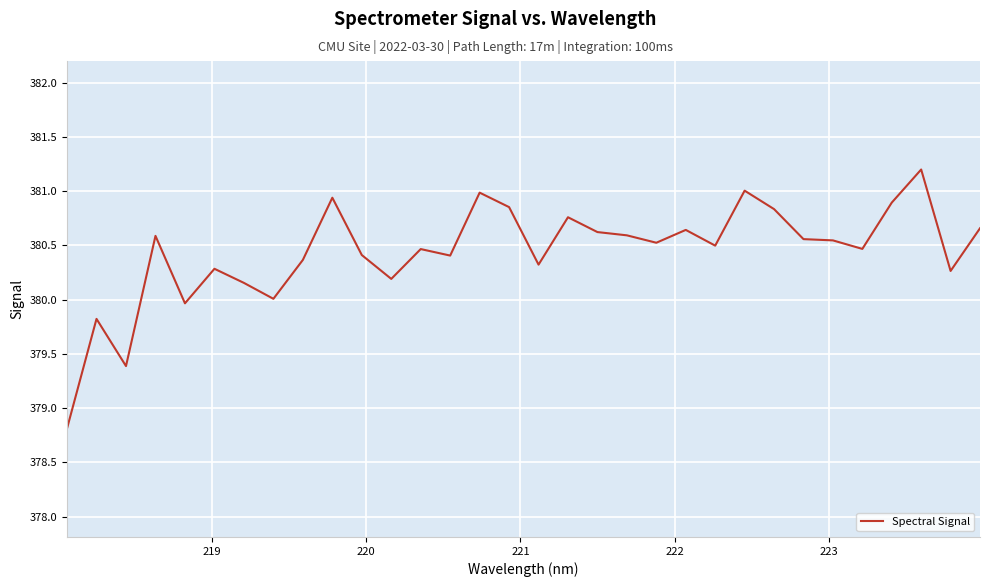

What is the difference between the maximum and minimum values?

2.4